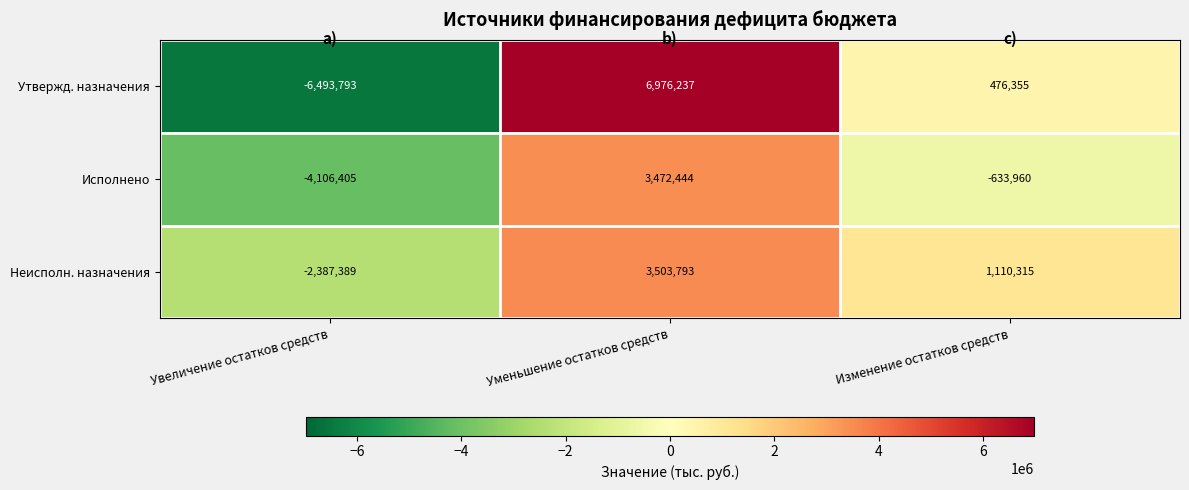

At which label is Утвержд. назначения closest to 241222?

Изменение остатков средств